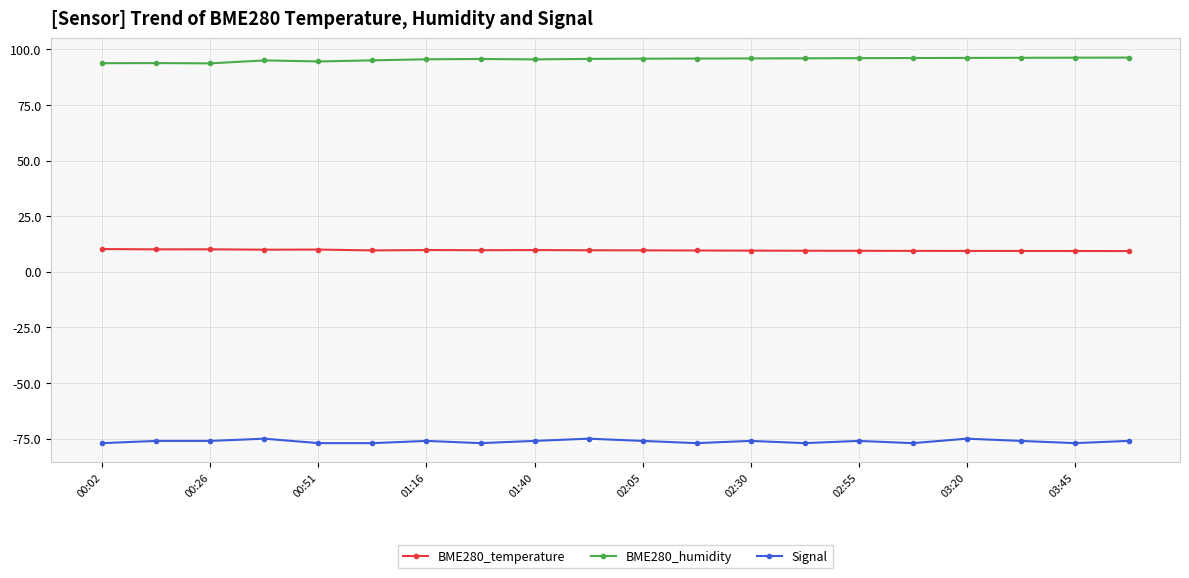

True or false: Signal and BME280_temperature intersect in this chart.

False